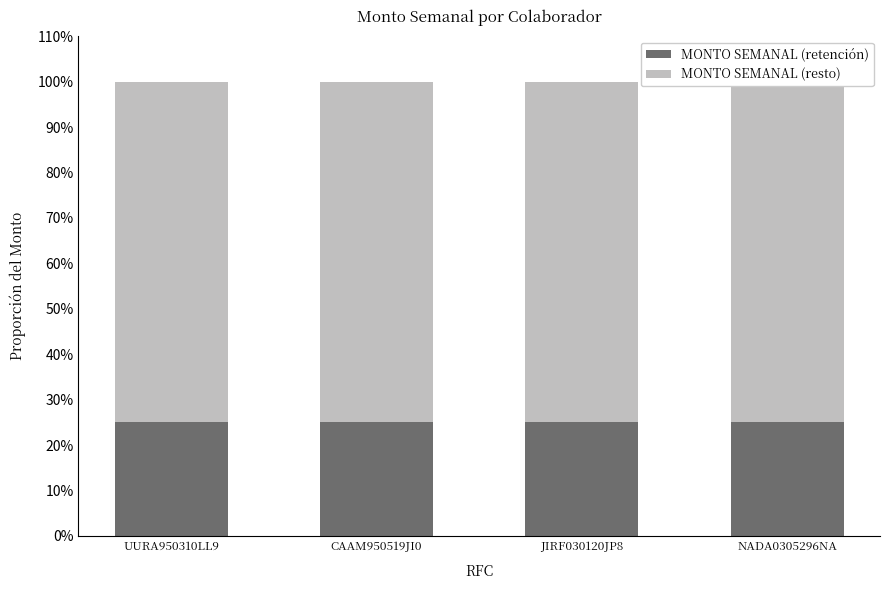

What are all the series names shown in the legend?

MONTO SEMANAL (retención), MONTO SEMANAL (resto)